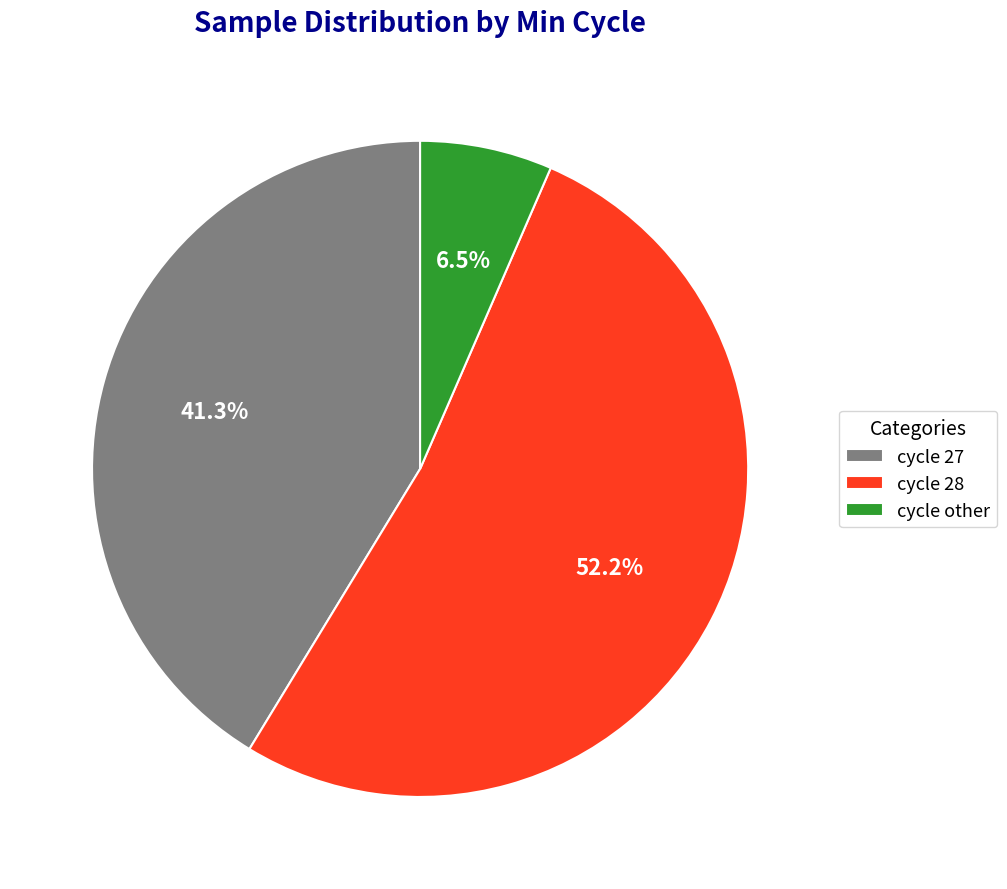

How many segments does this pie chart have?

3